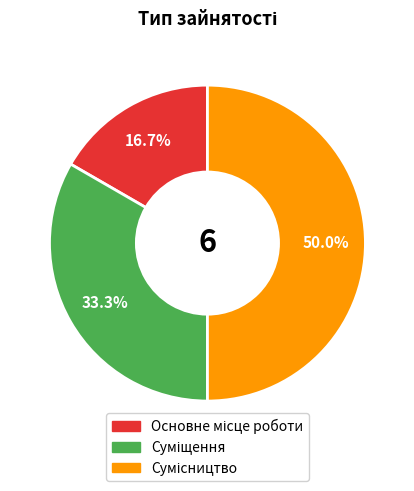

To the nearest percent, what percentage of the pie is Сумісництво?

50%